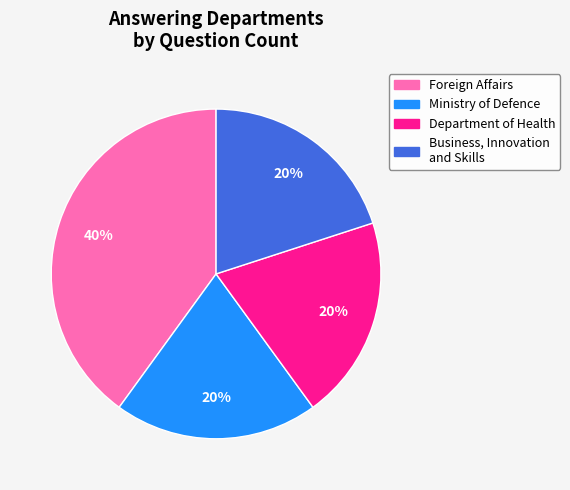

Does any single category account for the majority?

No